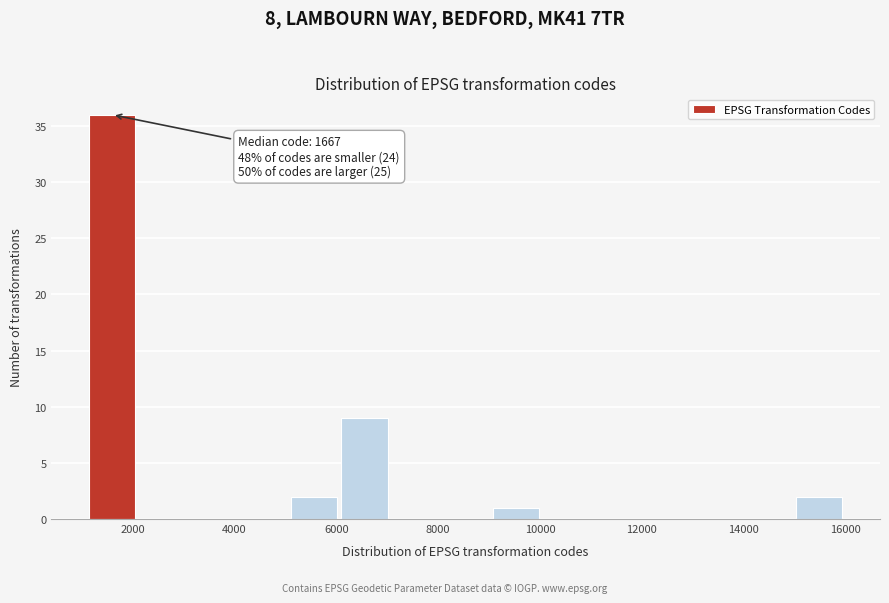

Over which range of the x-axis is the bar tallest?

1200 to 2000